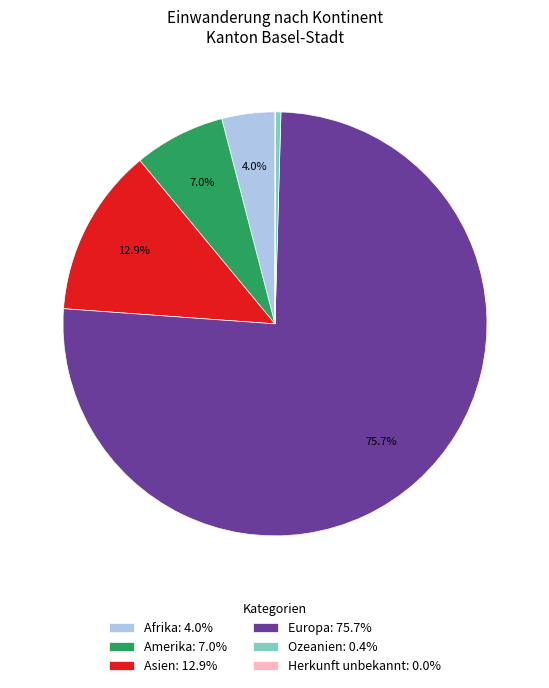

Combined, what portion of the pie is Asien: 12.9% and Europa: 75.7%?

88.6%